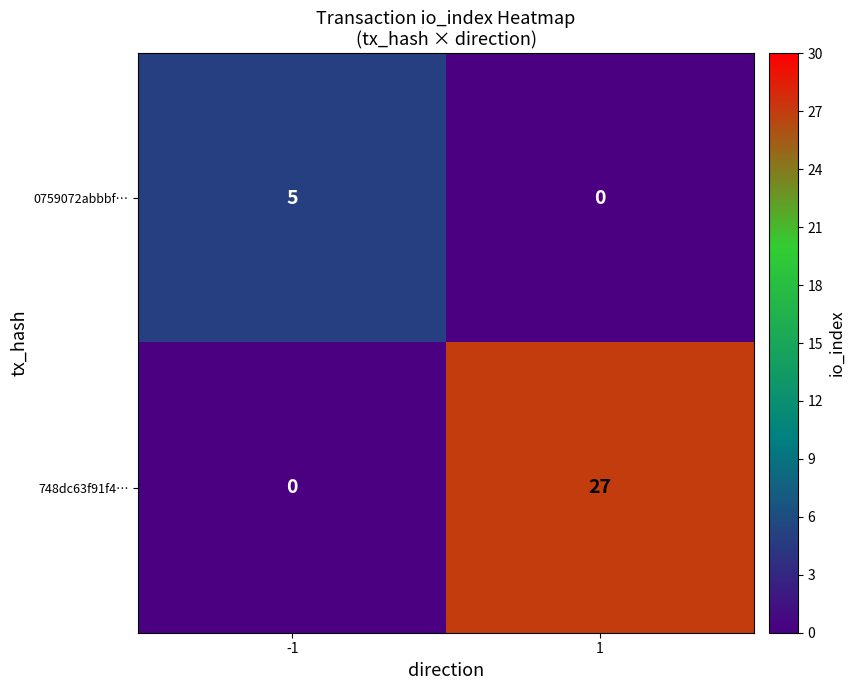

Rank the series by their average value, from highest to lowest.

748dc63f91f4…, 0759072abbbf…